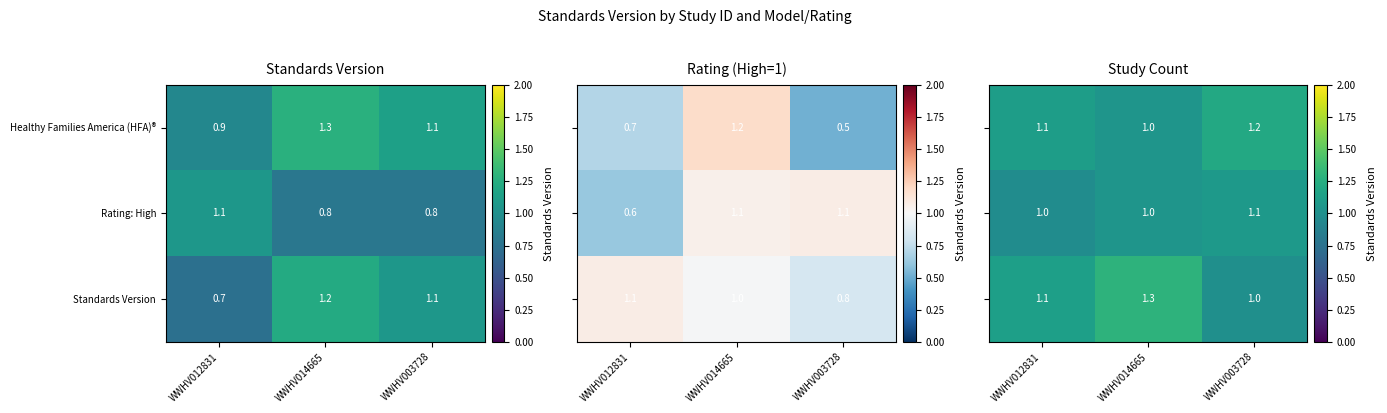

The value of Rating: High at WWHV003728 is 0.6. True or false?

False